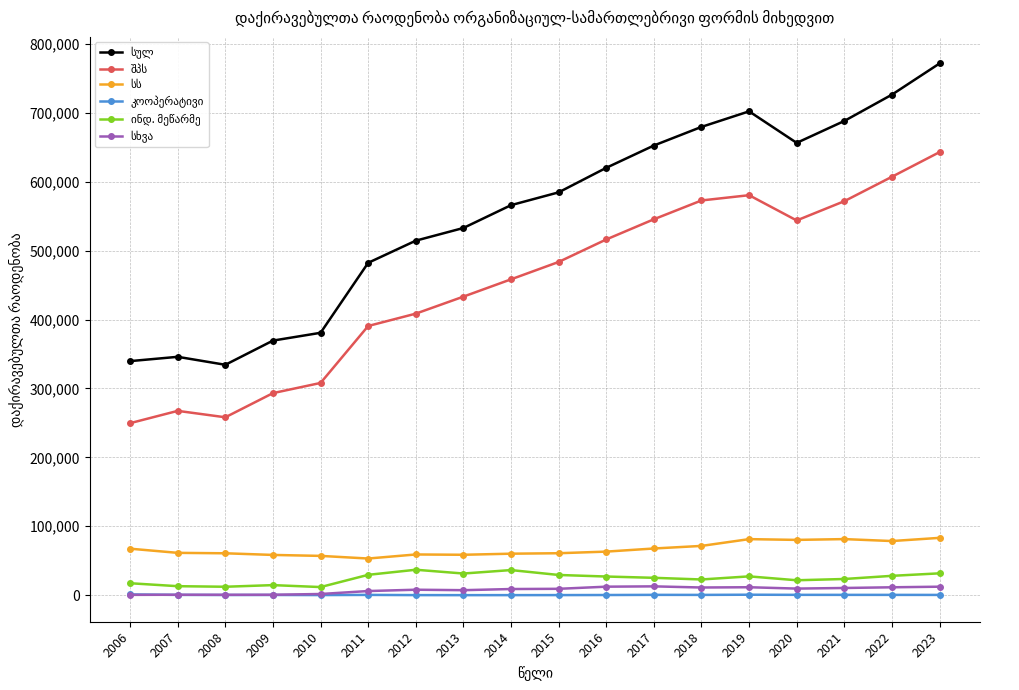

List the labels in order of ინდ. მეწარმე value, smallest first.

2010, 2008, 2007, 2009, 2006, 2020, 2018, 2021, 2017, 2016, 2019, 2022, 2015, 2011, 2013, 2023, 2014, 2012